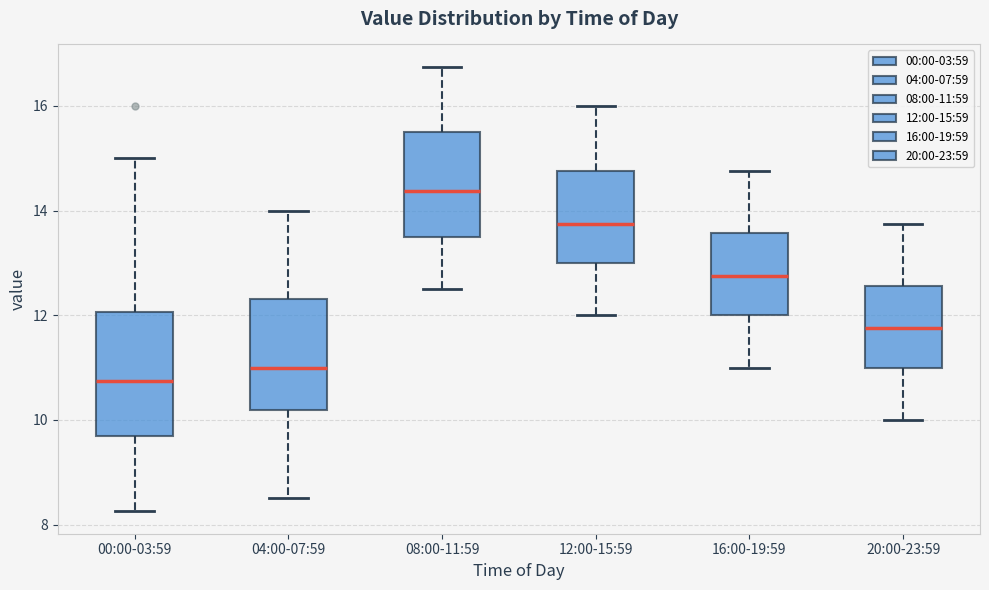

Reading left to right, transcribe this box plot: for each box, give where its median line is, the range the box spans, and where its two whiskers end, as read against the y-axis. The values are not printed on the chart, so give them approximately, as read against the axis.

00:00-03:59: median 10.8, box 9.6 to 12.0, whiskers 8.2 to 15.0
04:00-07:59: median 11.0, box 10.2 to 12.4, whiskers 8.6 to 14.0
08:00-11:59: median 14.4, box 13.6 to 15.6, whiskers 12.6 to 16.8
12:00-15:59: median 13.8, box 13.0 to 14.8, whiskers 12.0 to 16.0
16:00-19:59: median 12.8, box 12.0 to 13.6, whiskers 11.0 to 14.8
20:00-23:59: median 11.8, box 11.0 to 12.6, whiskers 10.0 to 13.8